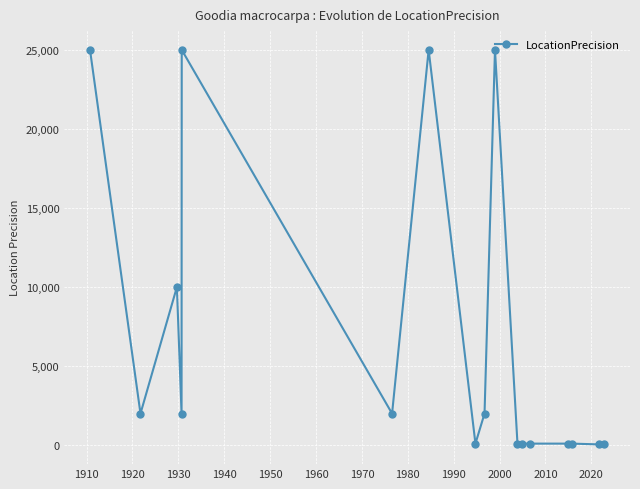

True or false: there are more than 2 points higher than both neighbors.

True